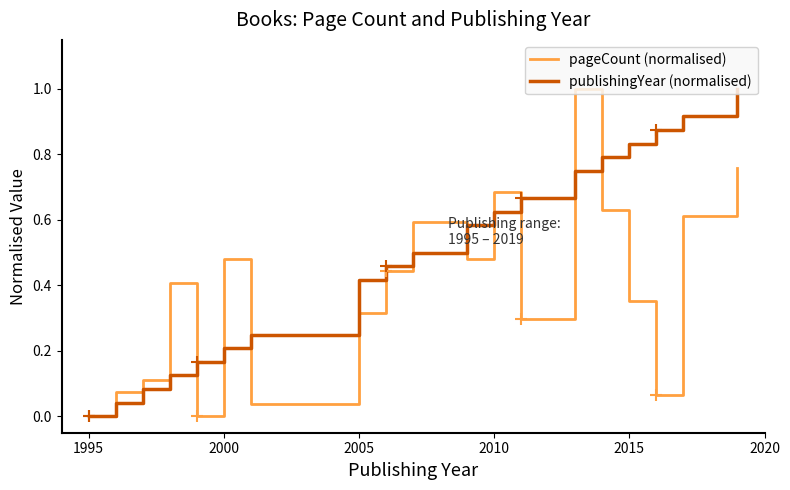

What is the greatest value displayed?

1.0